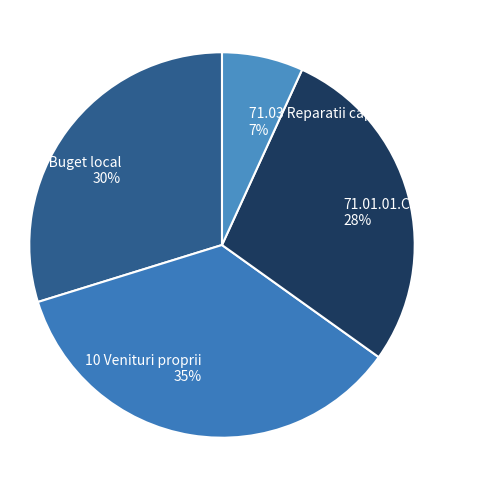

Is the sum of 10 Venituri proprii and 02 Buget local greater than half?

Yes